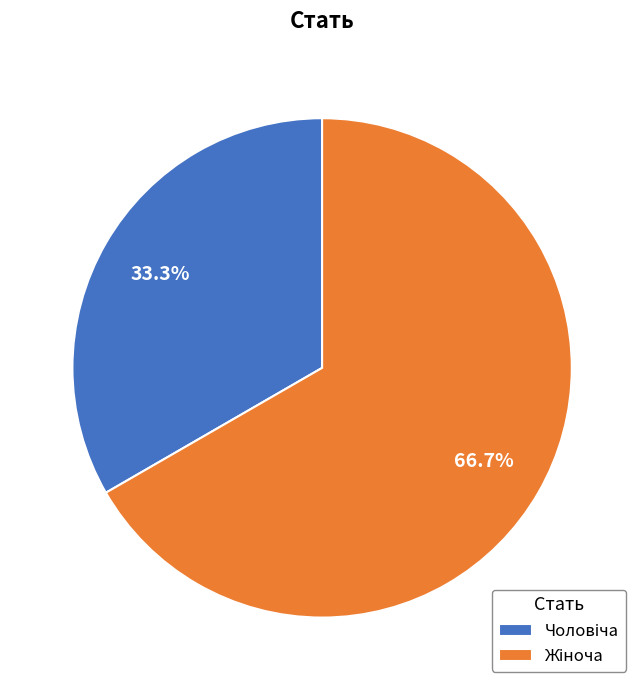

Is there any slice that represents more than half of the pie?

Yes